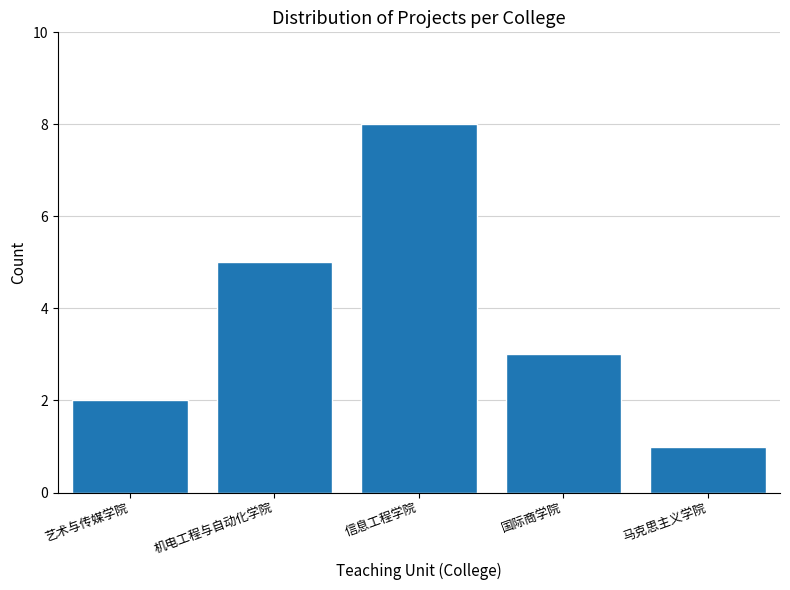

Reading left to right, what are all the values shown in this chart?

2	5	8	3	1